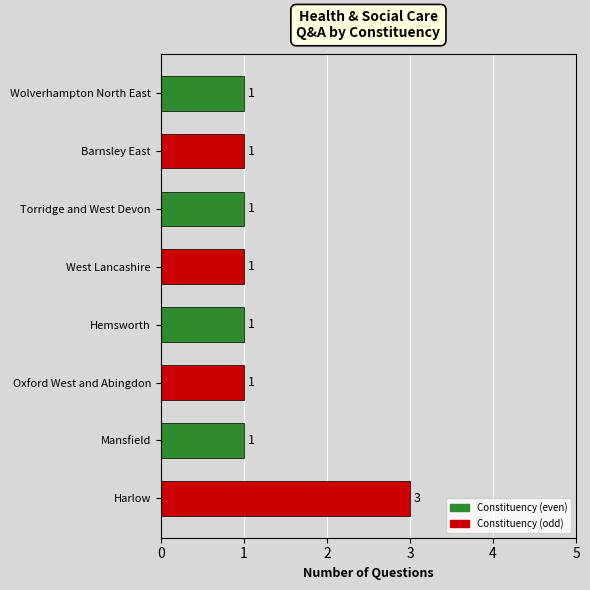

The chart shows a value of 1 at Hemsworth. True or false?

True